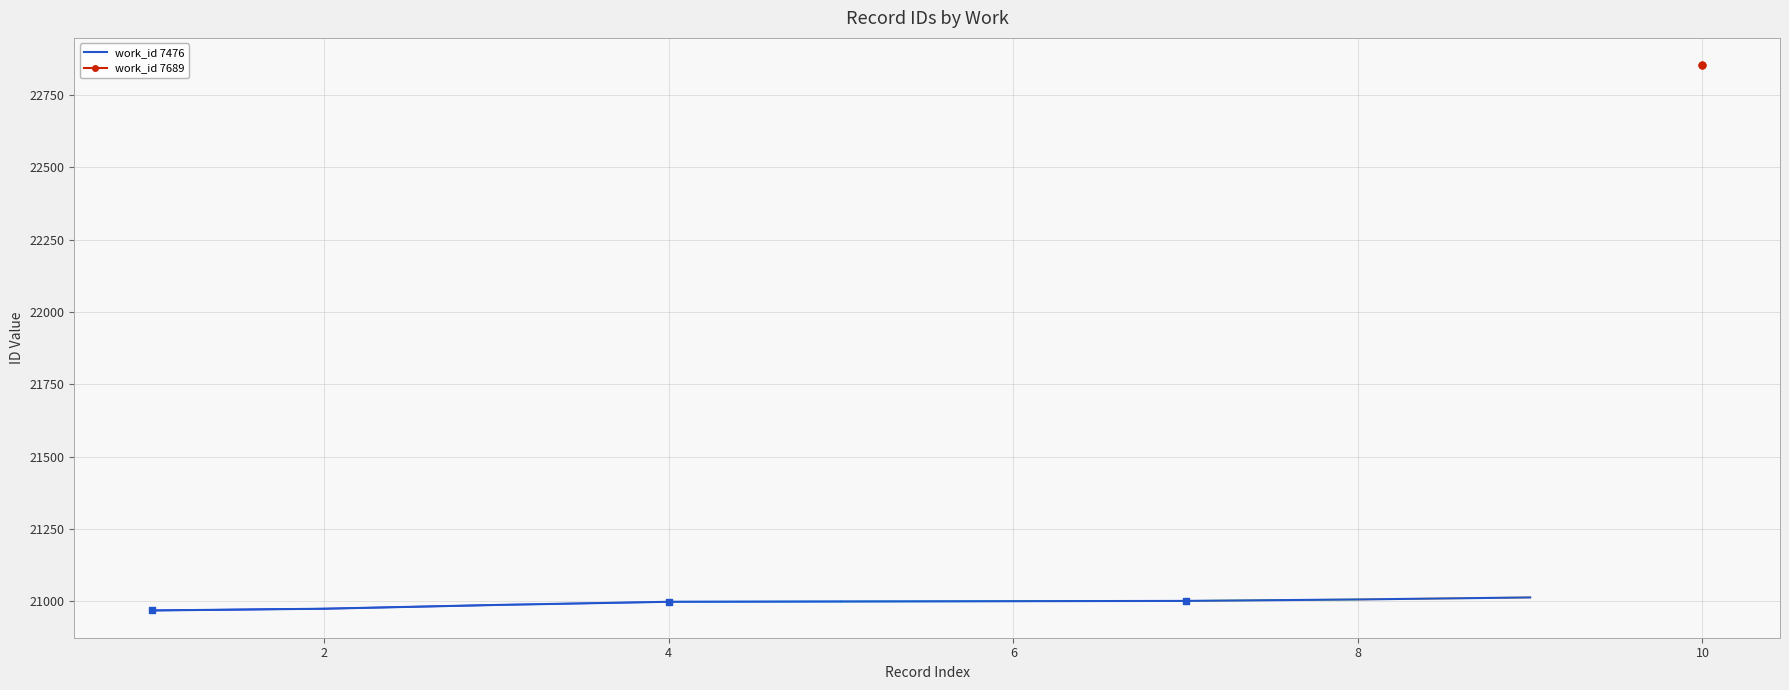

Which has a higher value, 8 or 7?

8